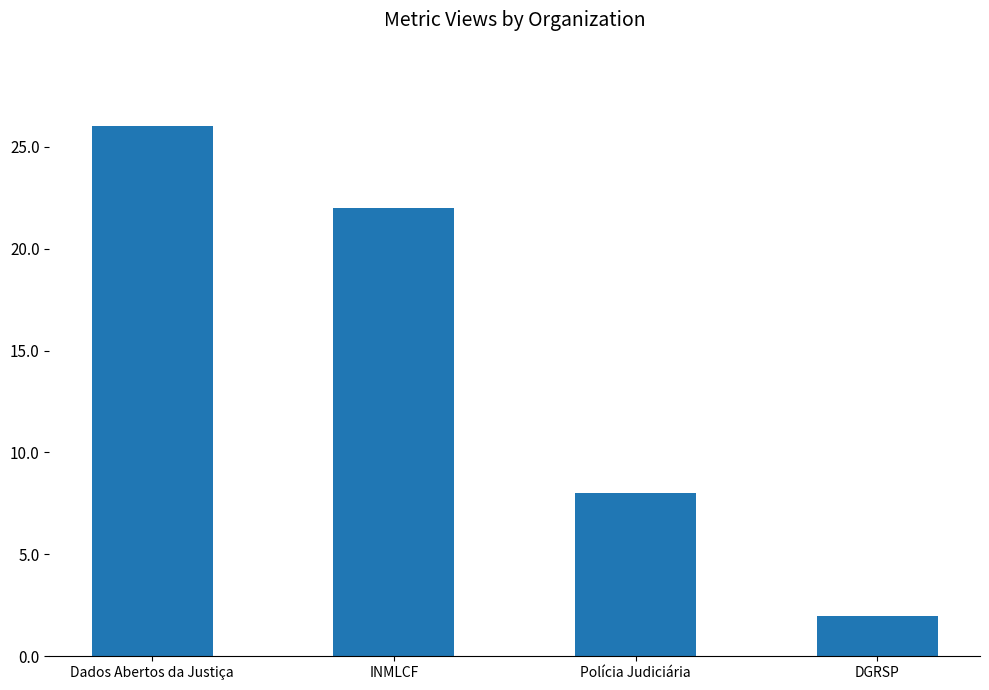

What is the smallest value displayed?

2